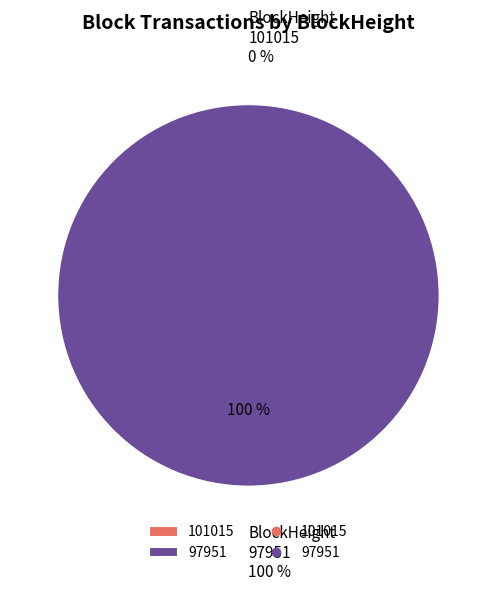

What percentage is the 97951 slice, to the nearest percent?

100%